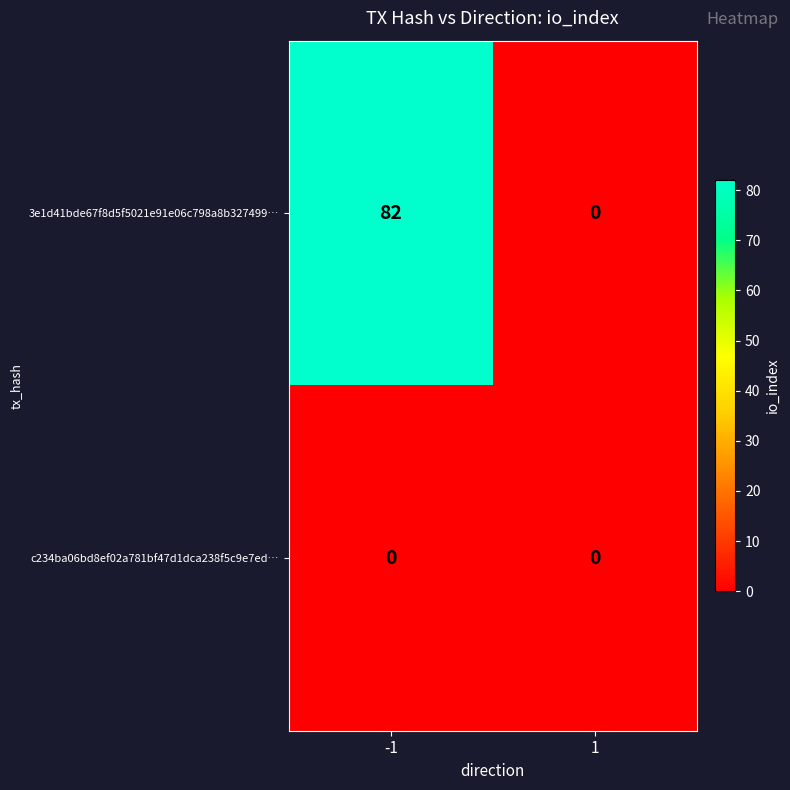

Between -1 and 1, which series saw the biggest shift?

3e1d41bde67f8d5f5021e91e06c798a8b327499…